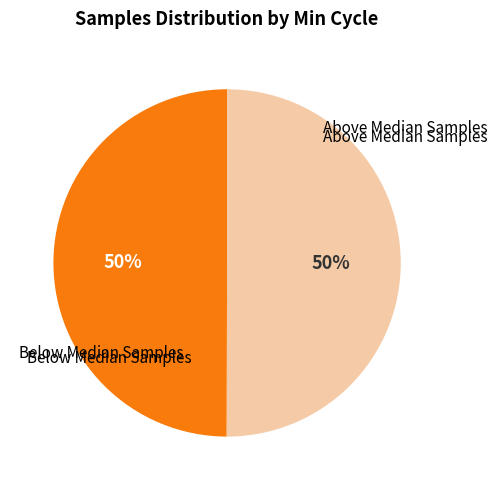

To the nearest percent, what is the average slice percentage?

50%